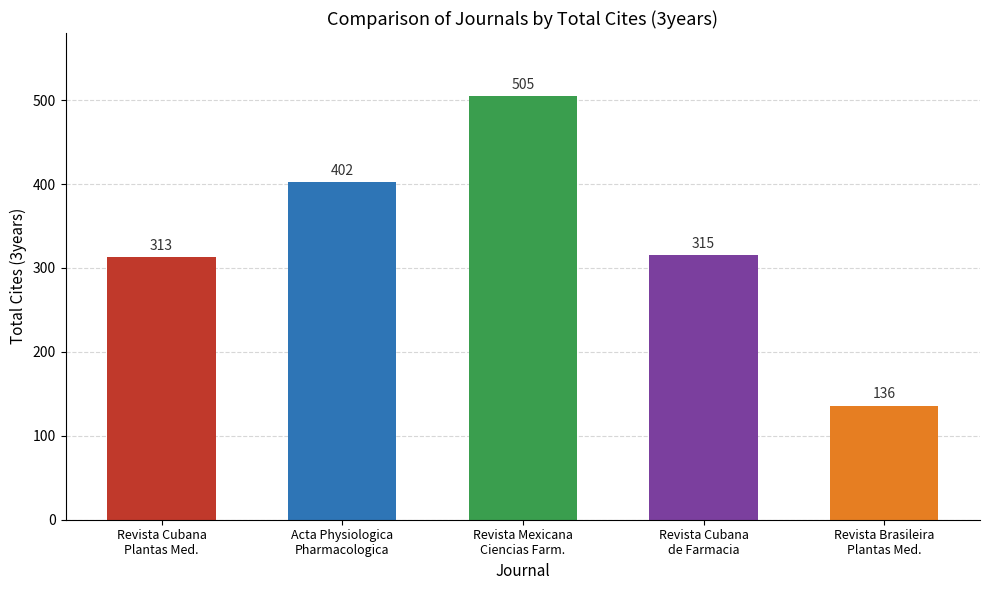

Are the bars horizontal?

No